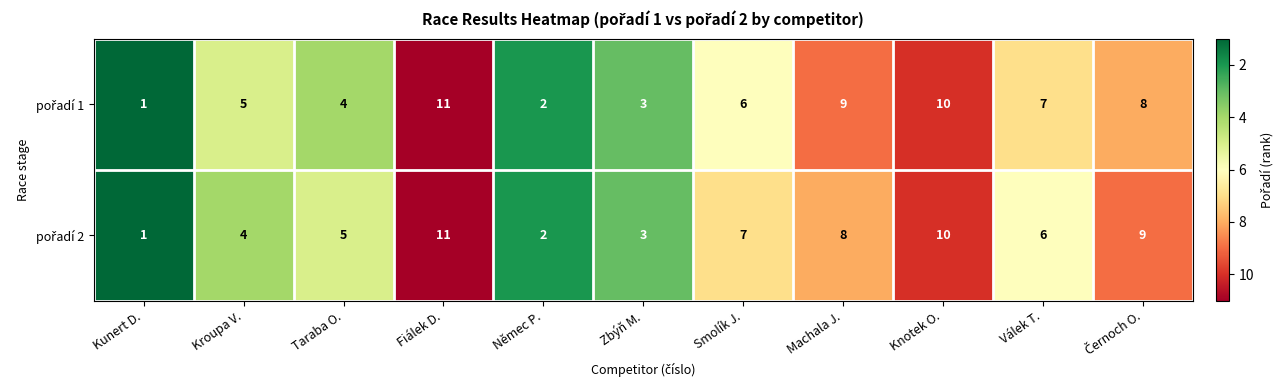

At how many categories does at least one series exceed 8?

4